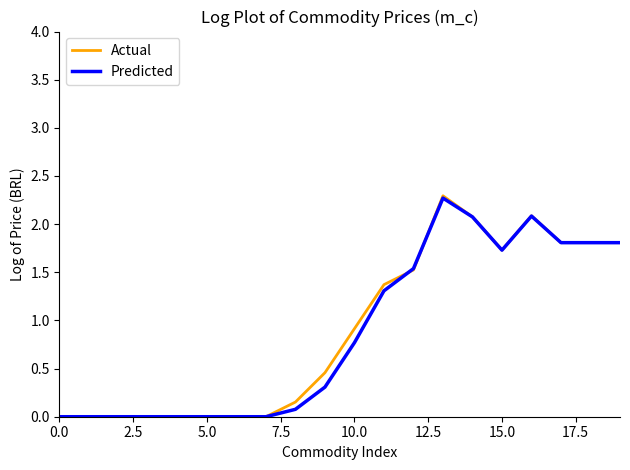

What is the maximum value shown in the chart?

2.3